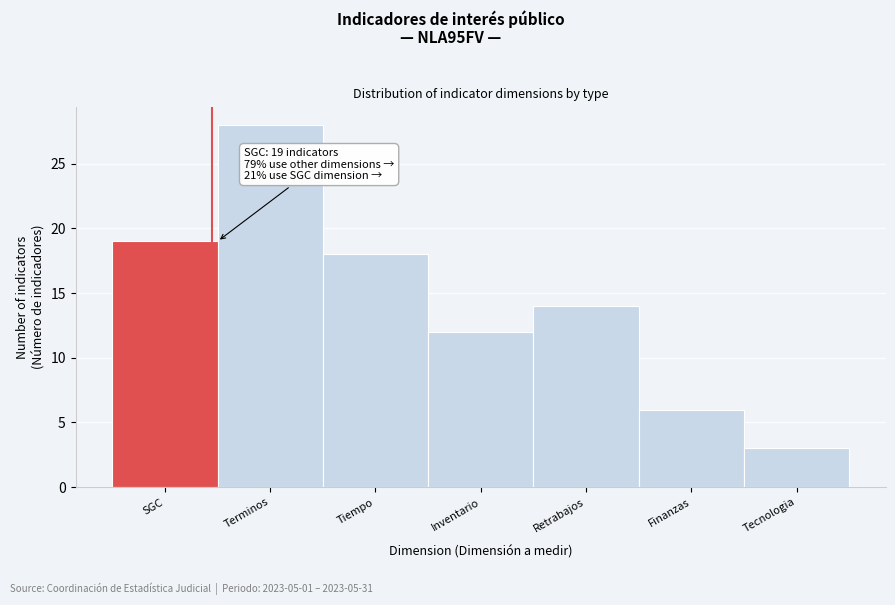

Reading left to right, extract all data points from this chart.

19	28	18	12	14	6	3